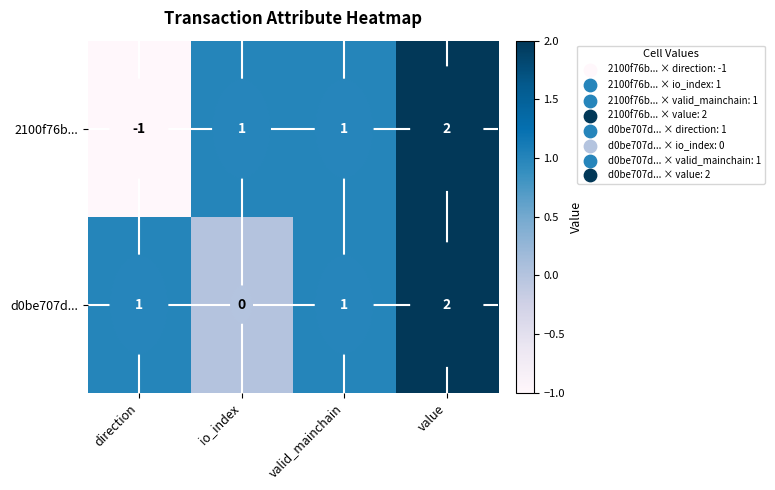

How many d0be707d... values are between 1 and 2?

3